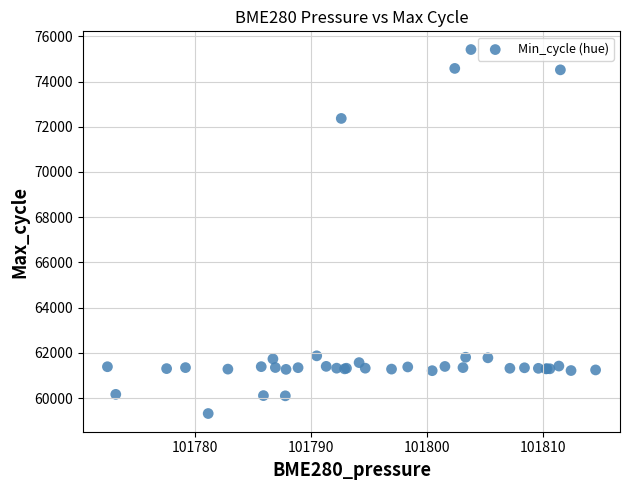

What Y value in the scatter plot is closest to 67365?

72367